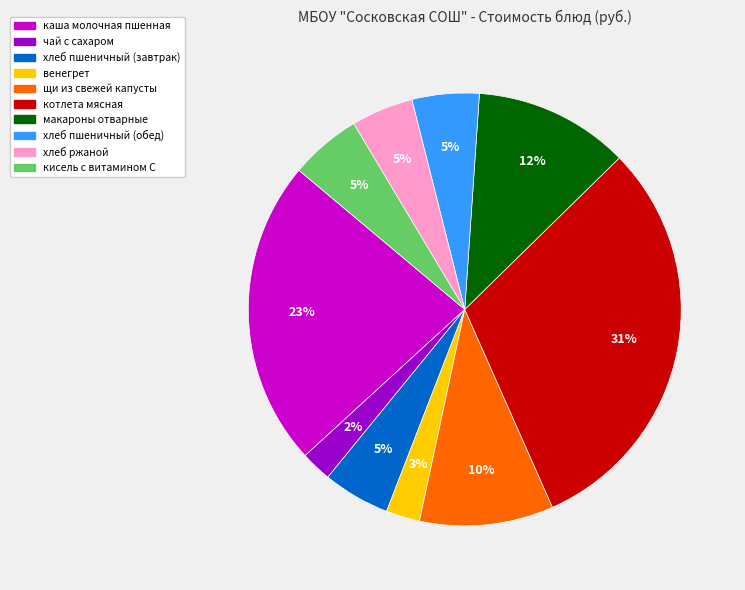

What percentage is the макароны отварные slice, to the nearest percent?

12%